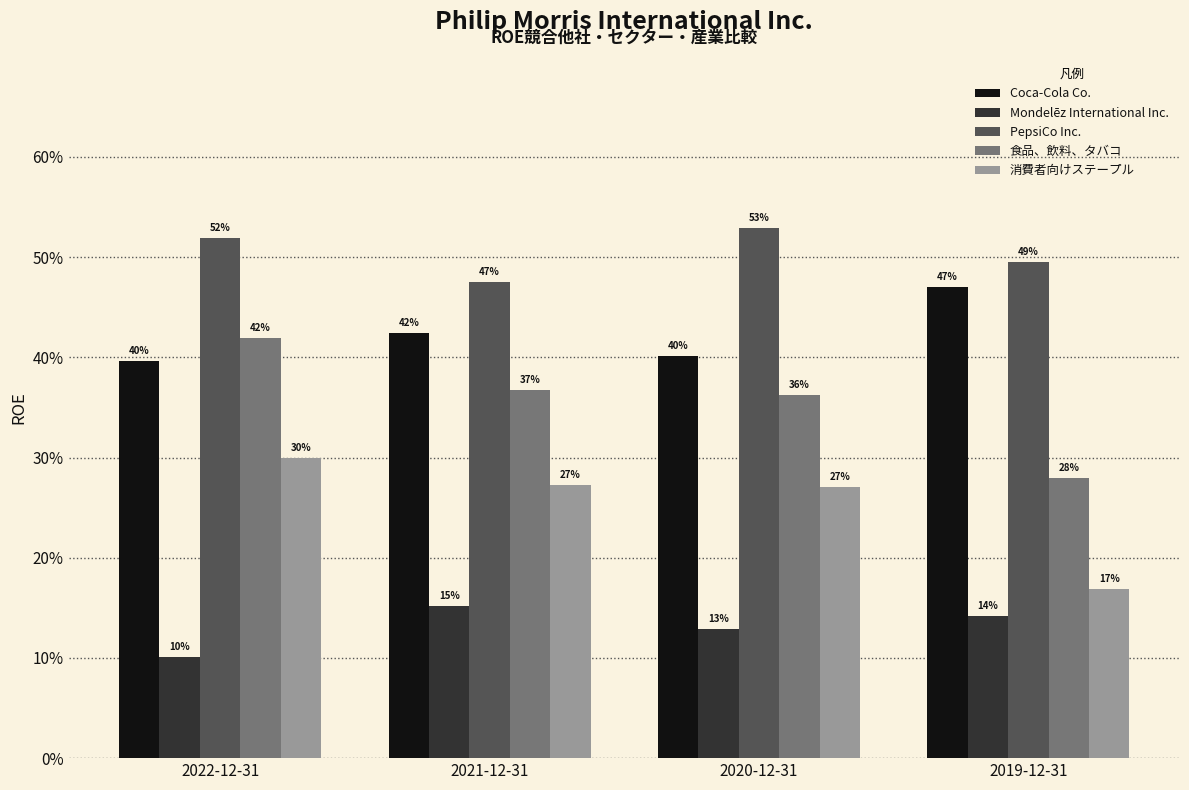

What is the average value of the 食品、飲料、タバコ series?

0.4